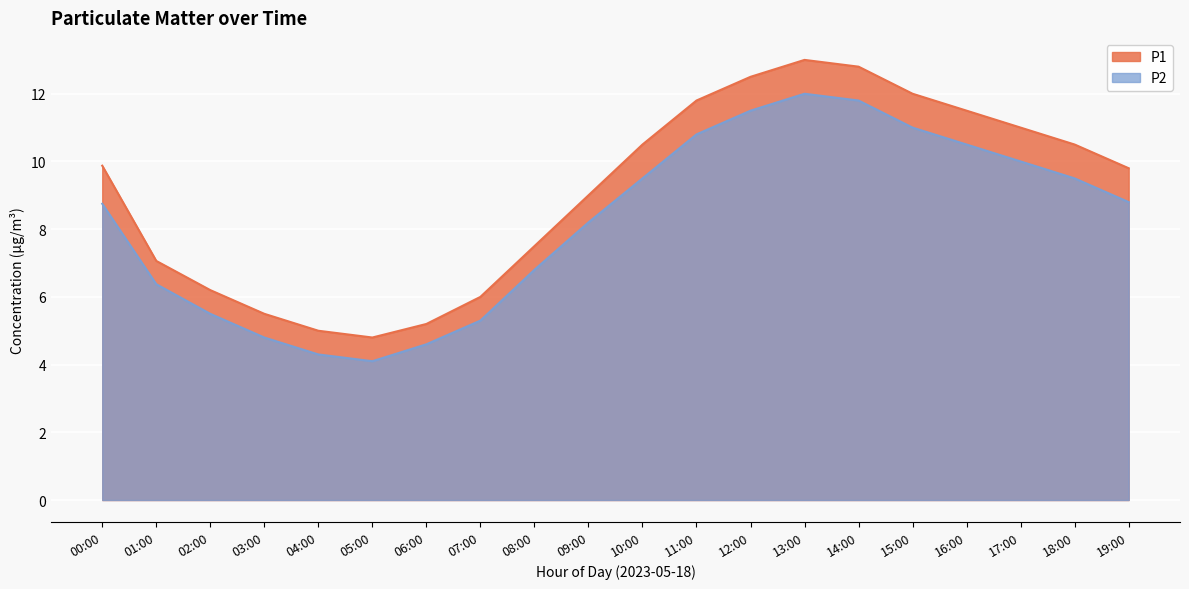

What is the difference between the maximum and minimum values in the P2 series?

7.9